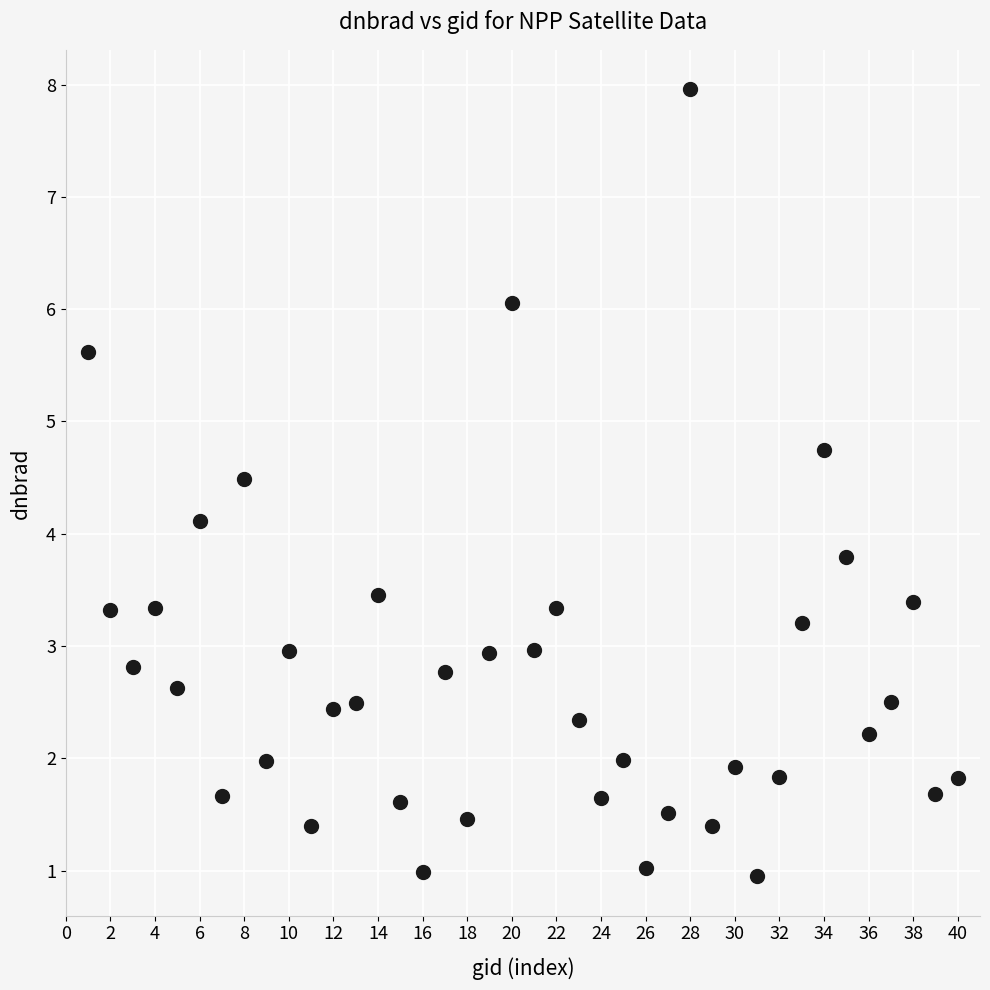

What Y value in the scatter plot is closest to 4?

4.1